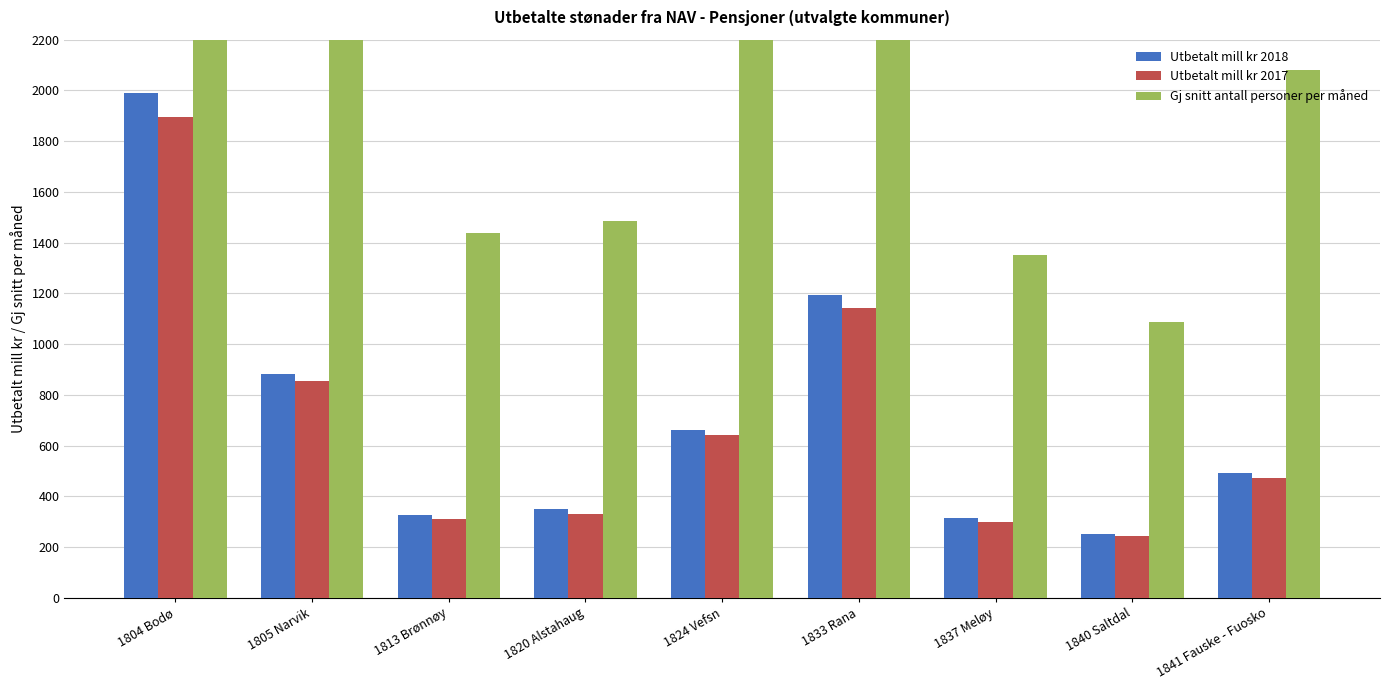

What is the minimum value shown in the chart?

242.6